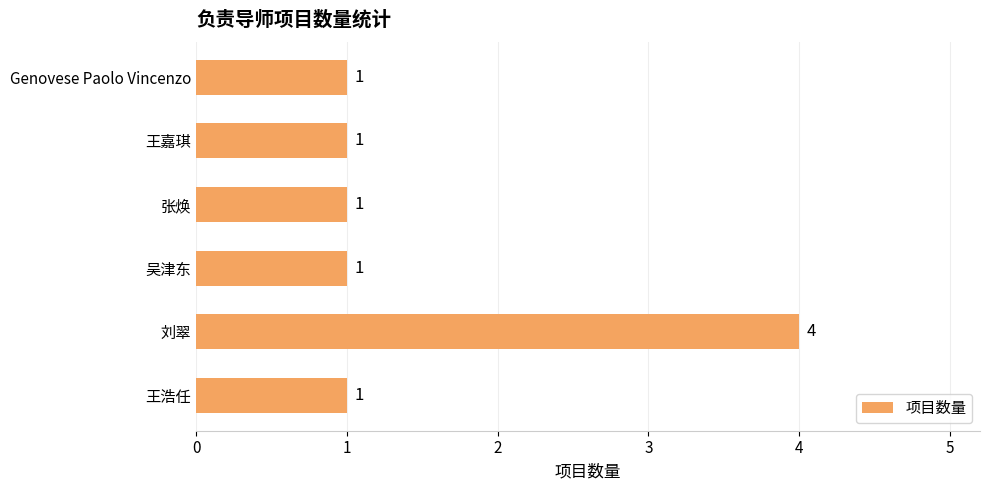

How many series are shown in this chart?

1